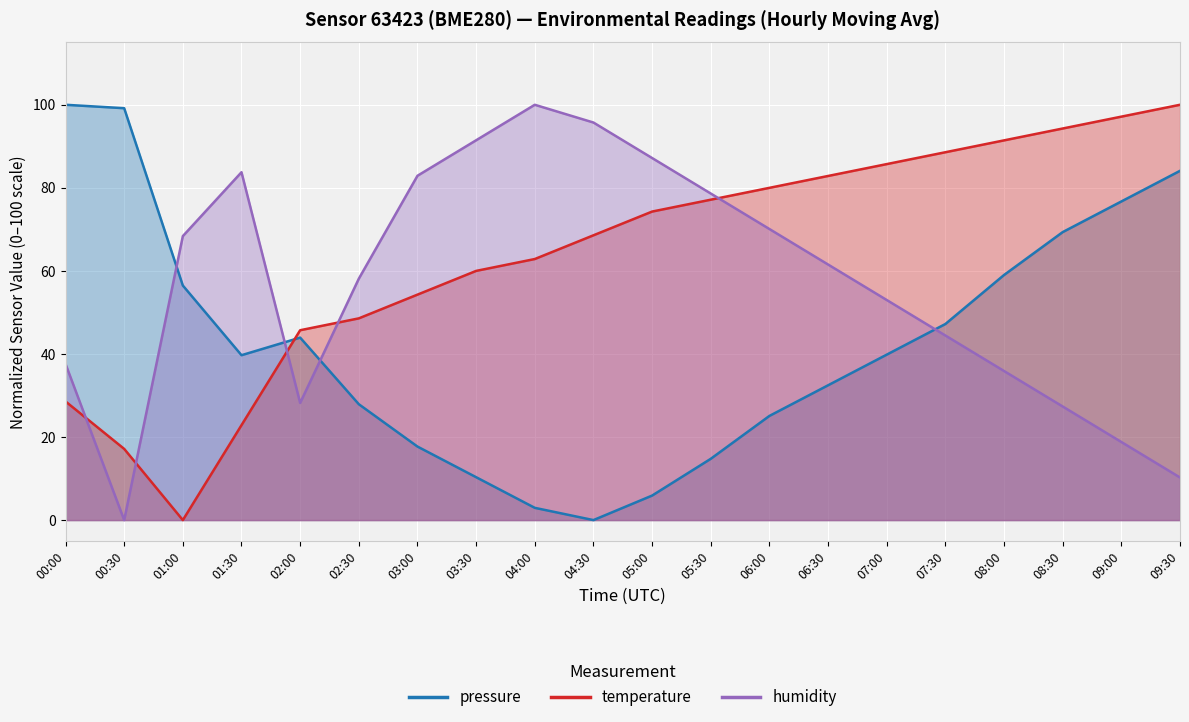

What is the sum of all humidity values?

1133.3